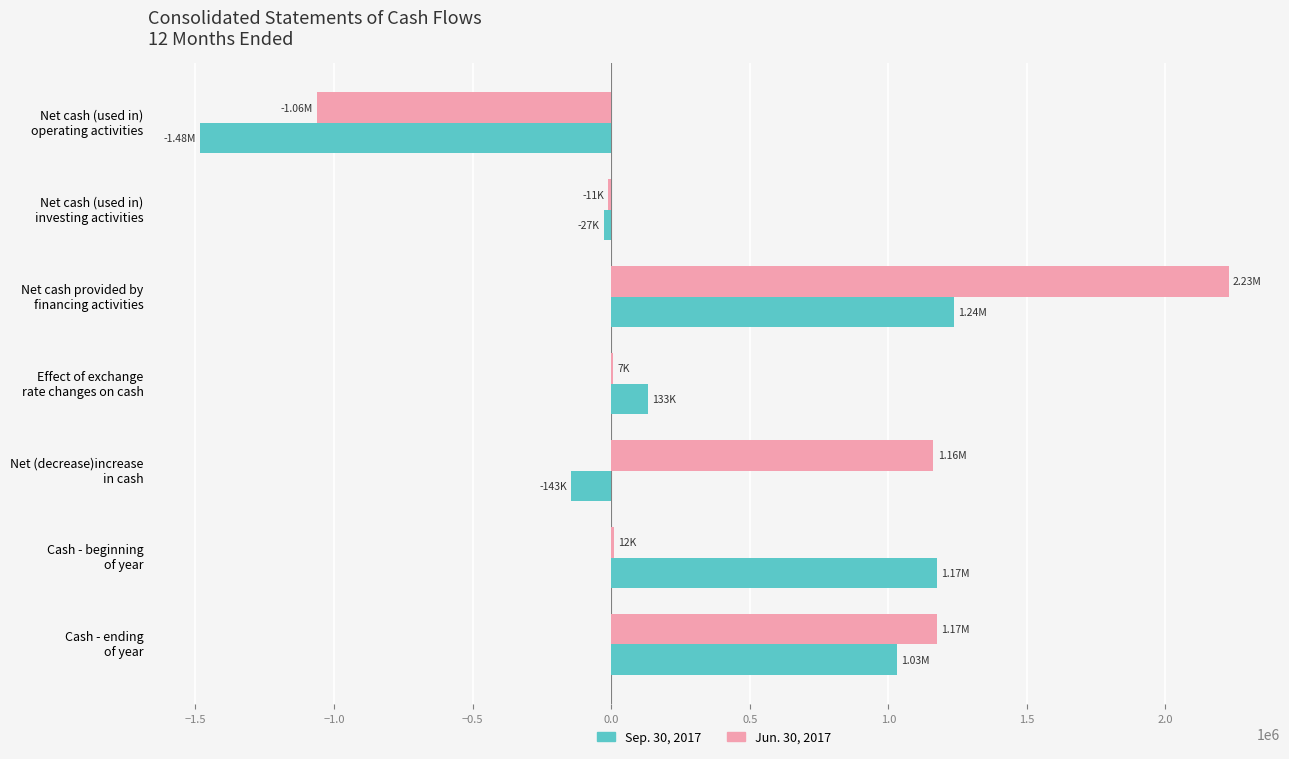

Which series has the largest total across all categories?

Jun. 30, 2017